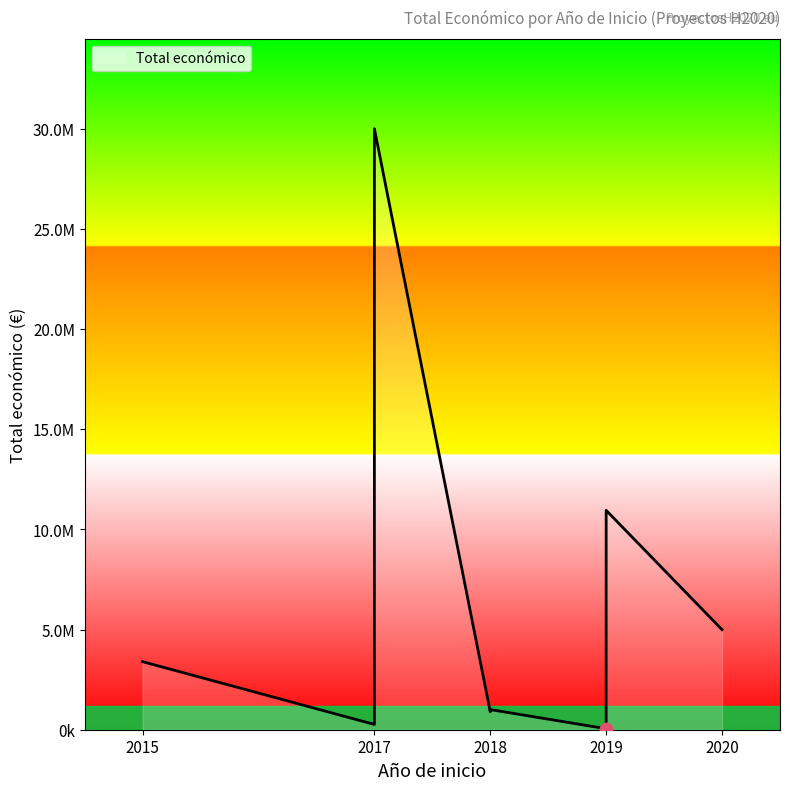

Approximately how many times larger is the value at 2017 compared to 2015?

8.8